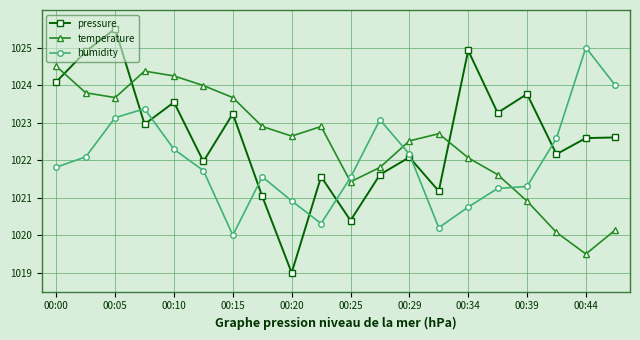

What is the value of the temperature point at the 10th from the left?

1022.9